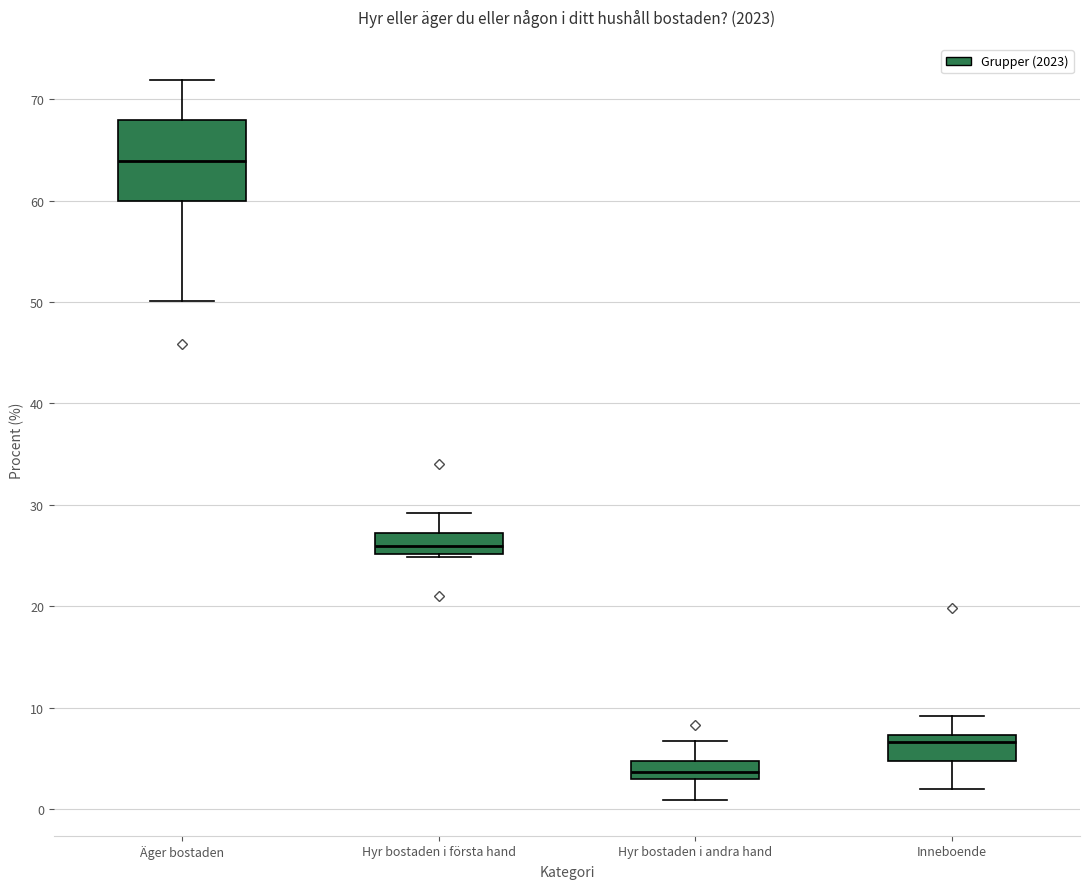

Which box is the tallest, from its lower edge to its upper edge?

Äger bostaden